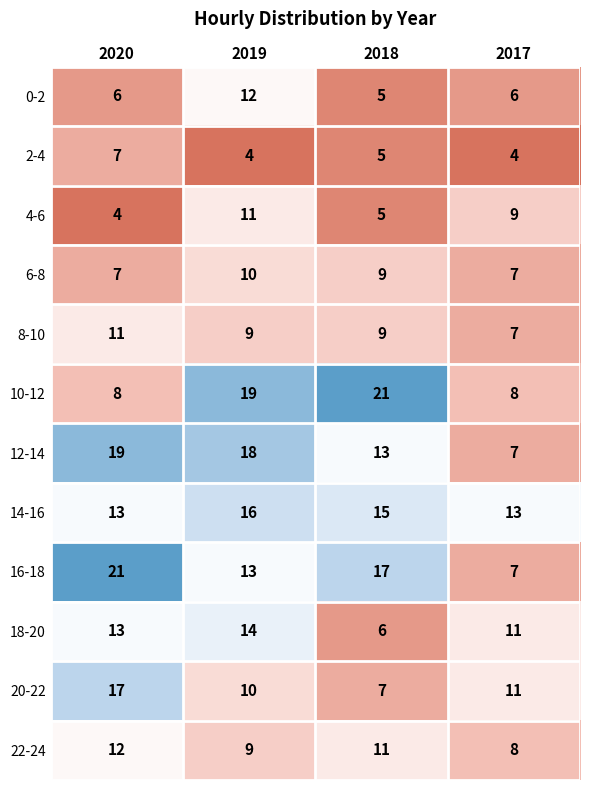

Between 2020 and 2019, which series saw the biggest shift?

10-12